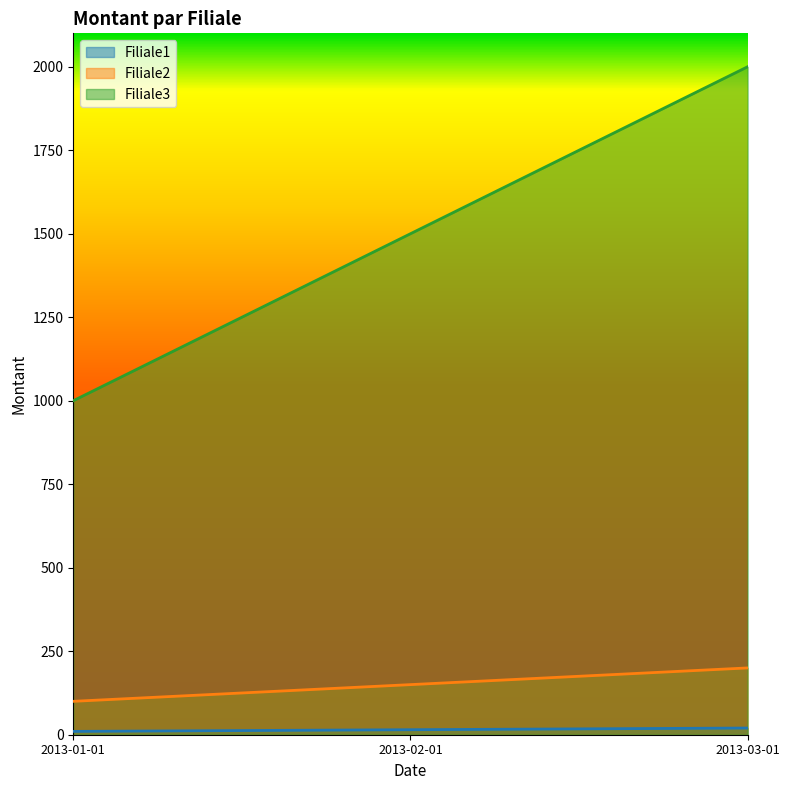

How many lines are shown in the chart?

3